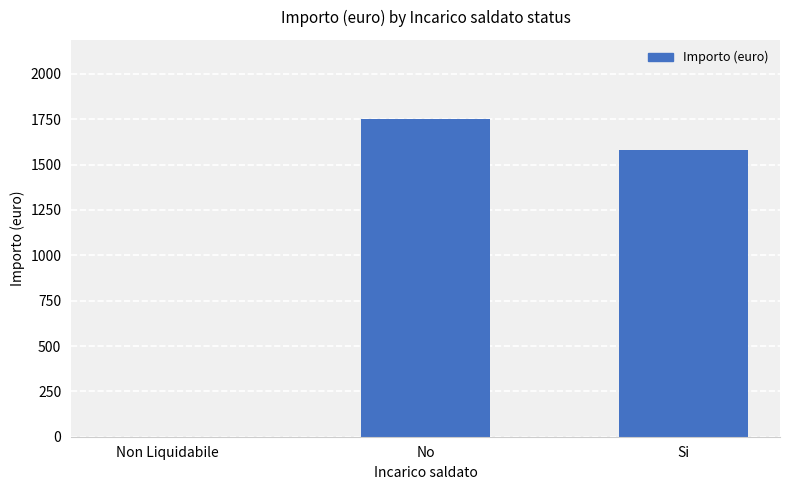

Approximately how many times larger is the value at No compared to Si?

1.1